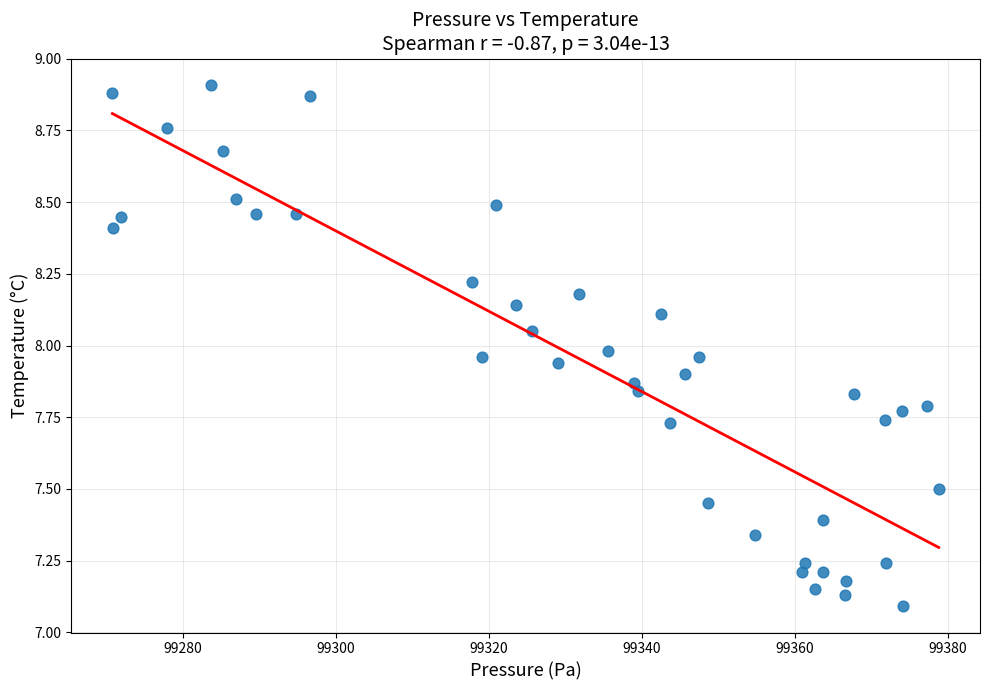

What is the range of X values (max minus min)?

107.9